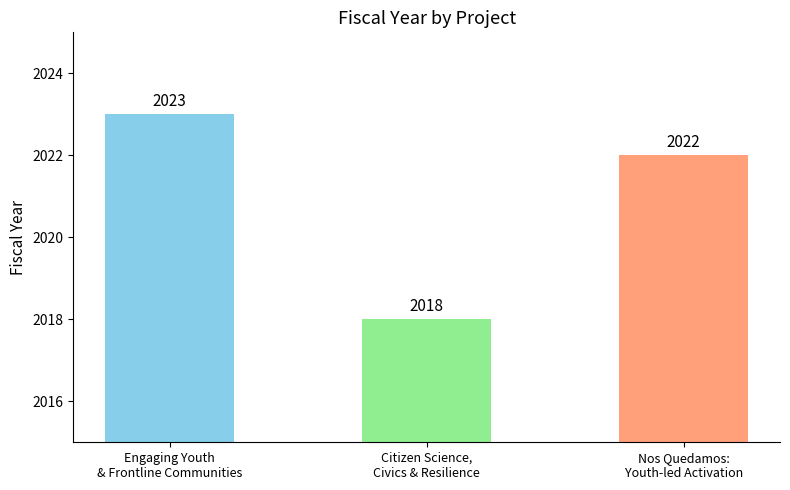

What is the value of the 1st bar from the left?

2023